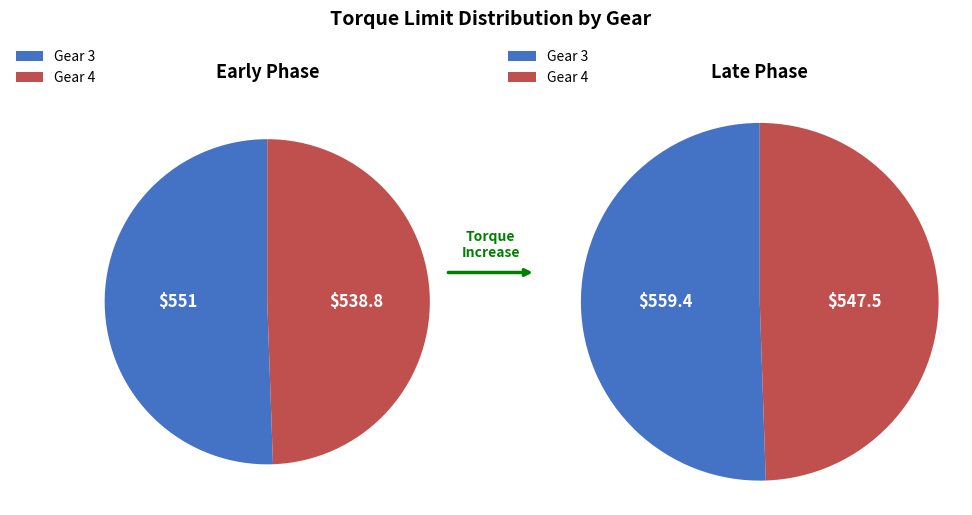

Is there a majority slice in this chart?

No